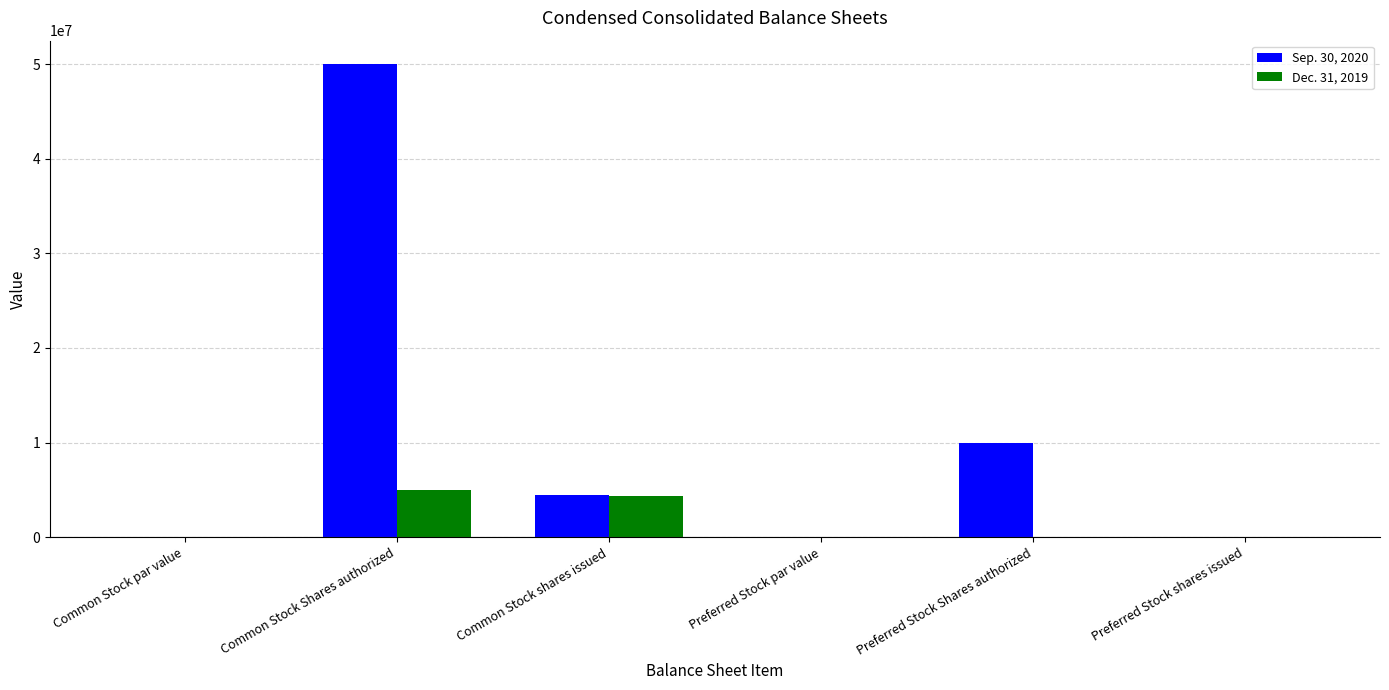

True or false: Dec. 31, 2019 has a value of 5000000.0 at Common Stock Shares authorized.

True